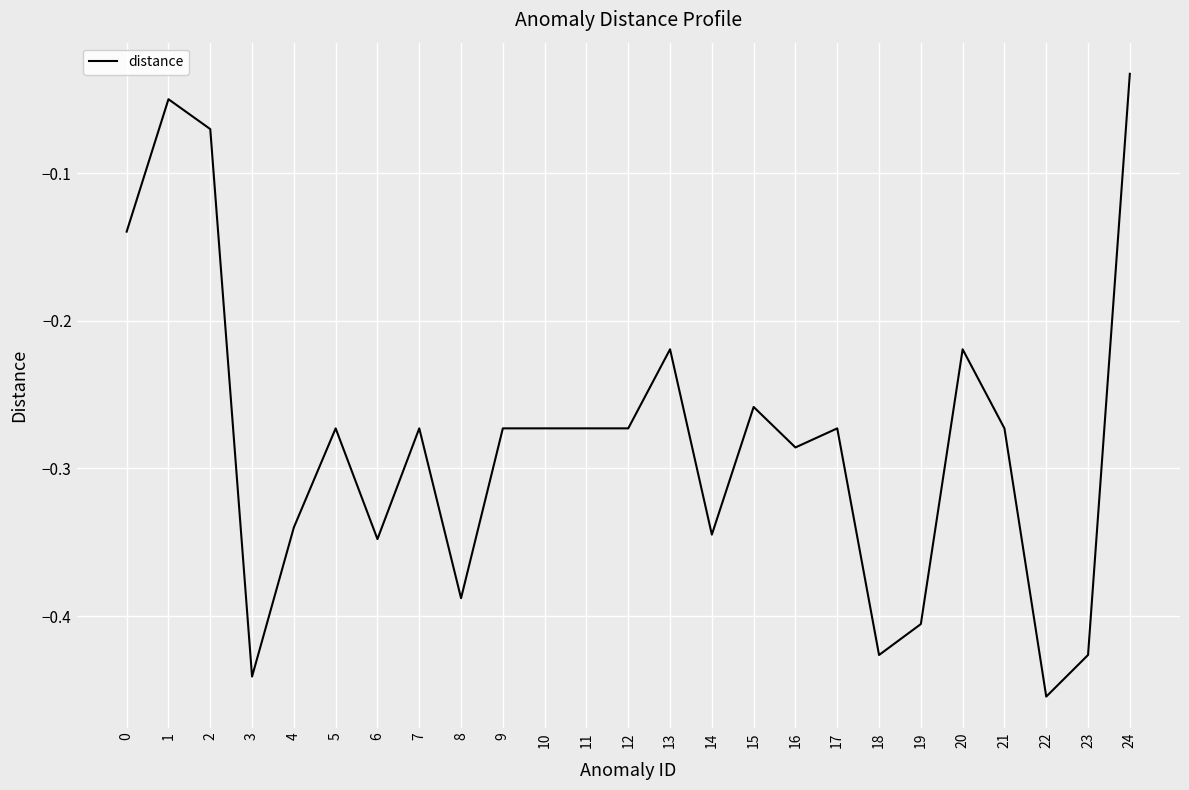

Does the chart have visible grid lines?

Yes